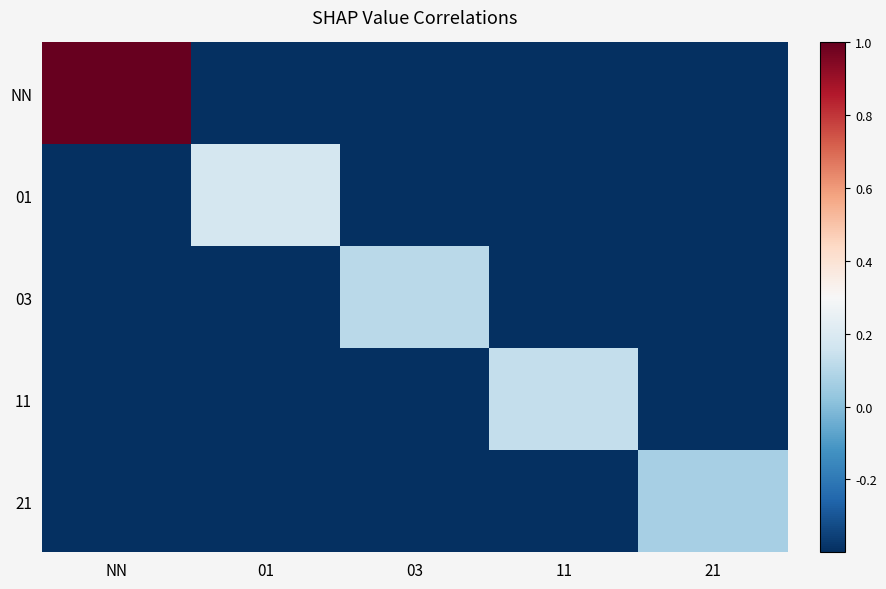

What is the spread (max minus min) of values at 01?

0.9